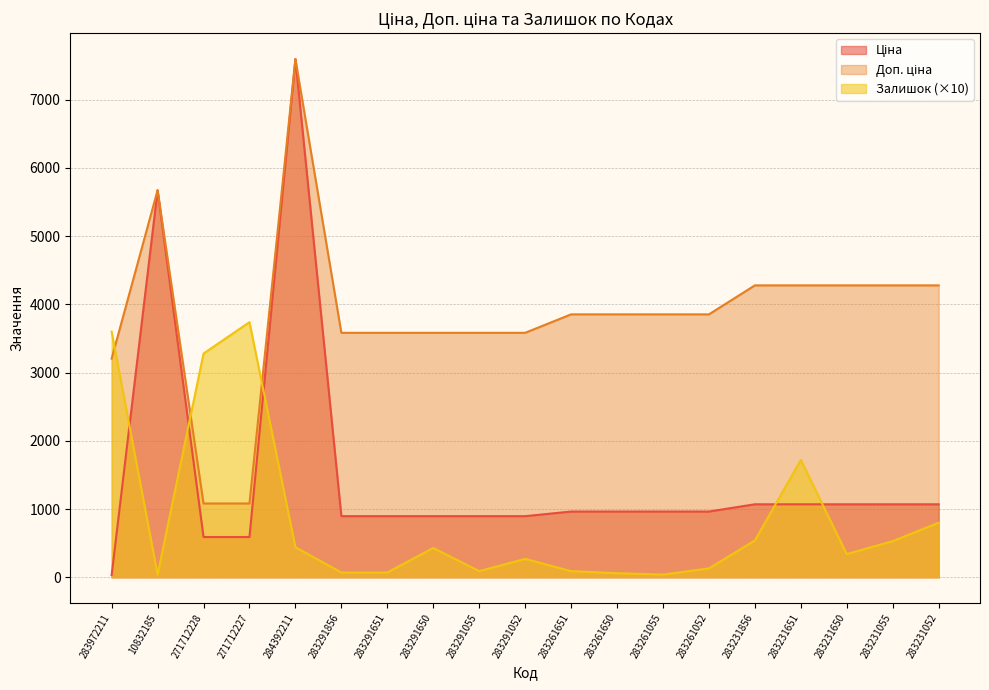

True or false: Залишок and Ціна intersect in this chart.

True